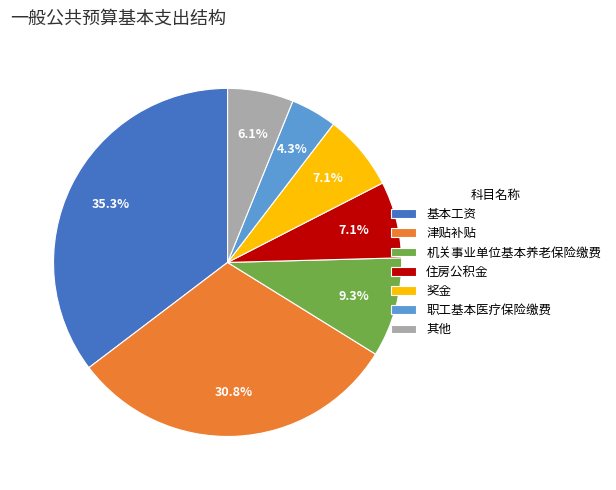

What is the largest slice in the pie chart?

基本工资